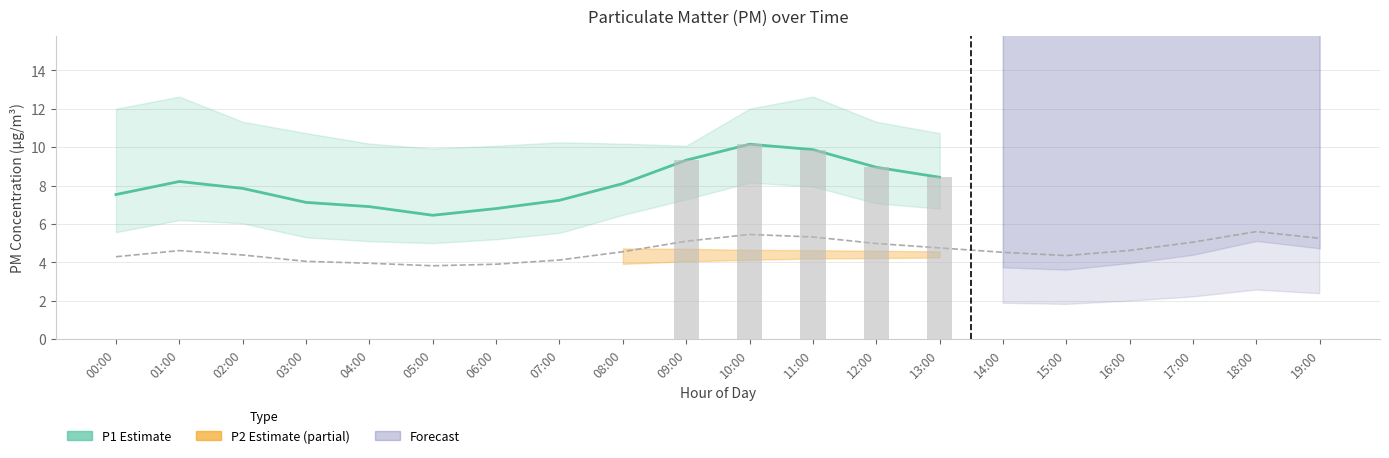

At which category does the chart reach its peak across all series?

18:00